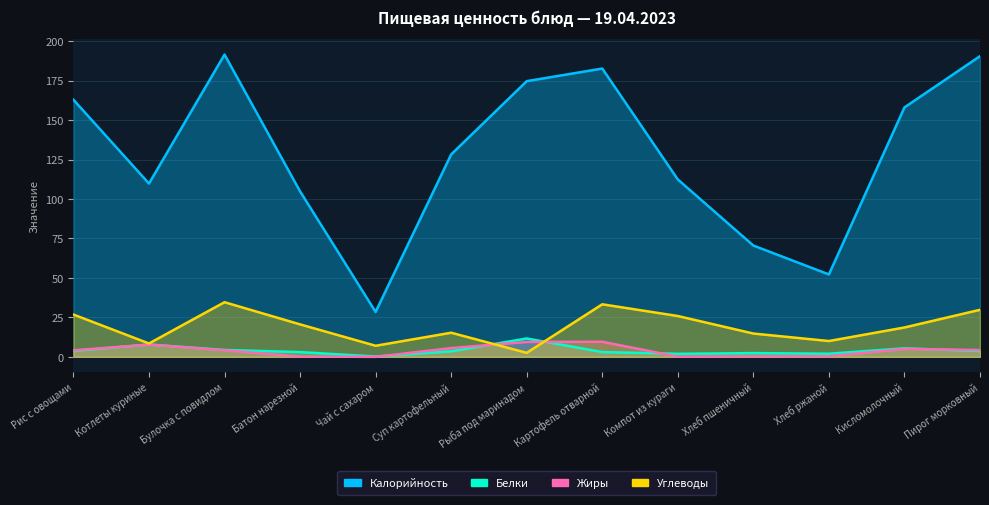

How many series are shown in this chart?

4